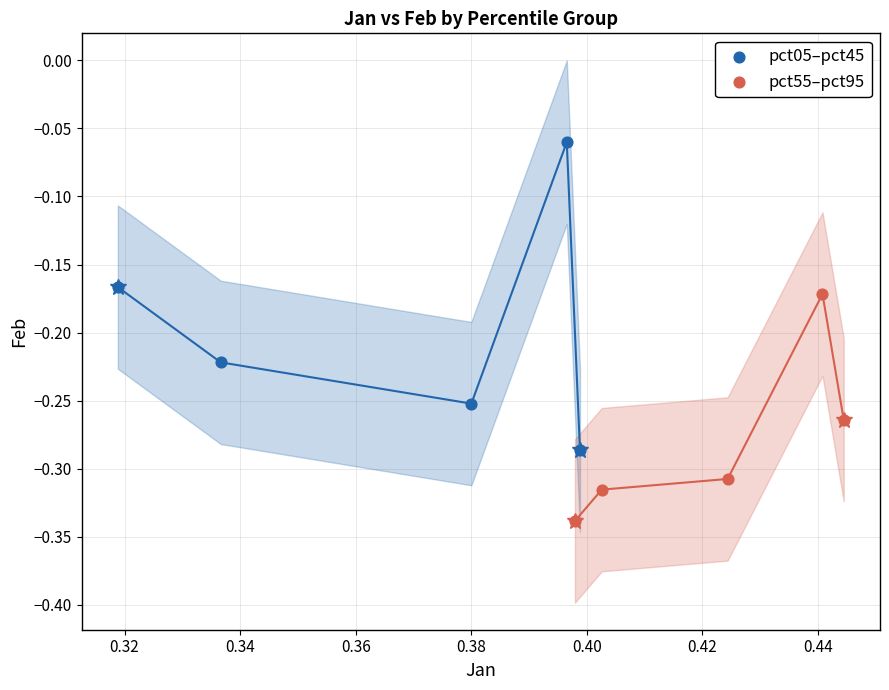

Which series contains the lowest Y value?

pct55–pct95